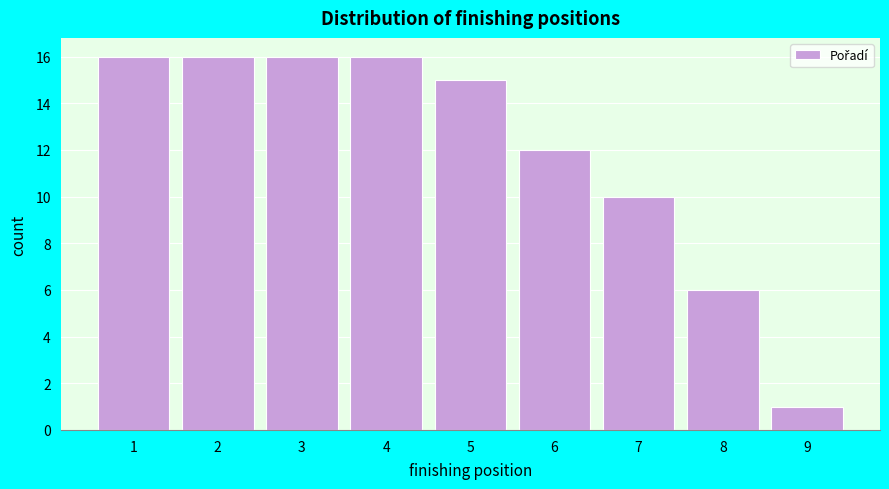

Reading left to right, transcribe this chart: for each bar, give the range it covers on the x-axis and its height. The values are not printed on the chart, so give them approximately, as read against the axis.

0.5 to 1.5: 16
1.5 to 2.5: 16
2.5 to 3.5: 16
3.5 to 4.5: 16
4.5 to 5.5: 15
5.5 to 6.5: 12
6.5 to 7.5: 10
7.5 to 8.5: 6
8.5 to 9.5: 1